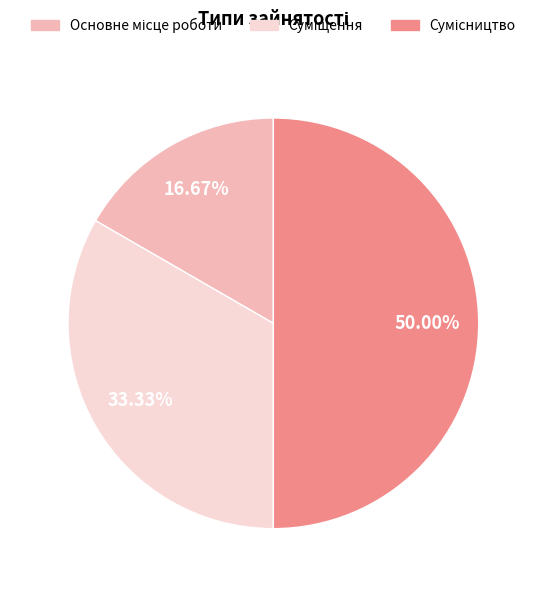

Count the number of slices in the pie.

3